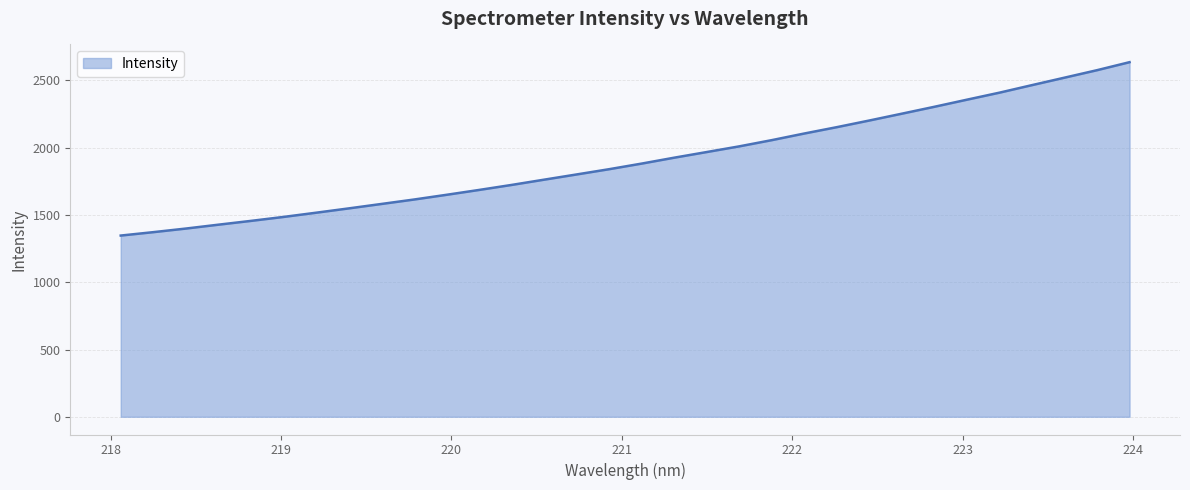

What is the maximum value shown in the chart?

2635.9